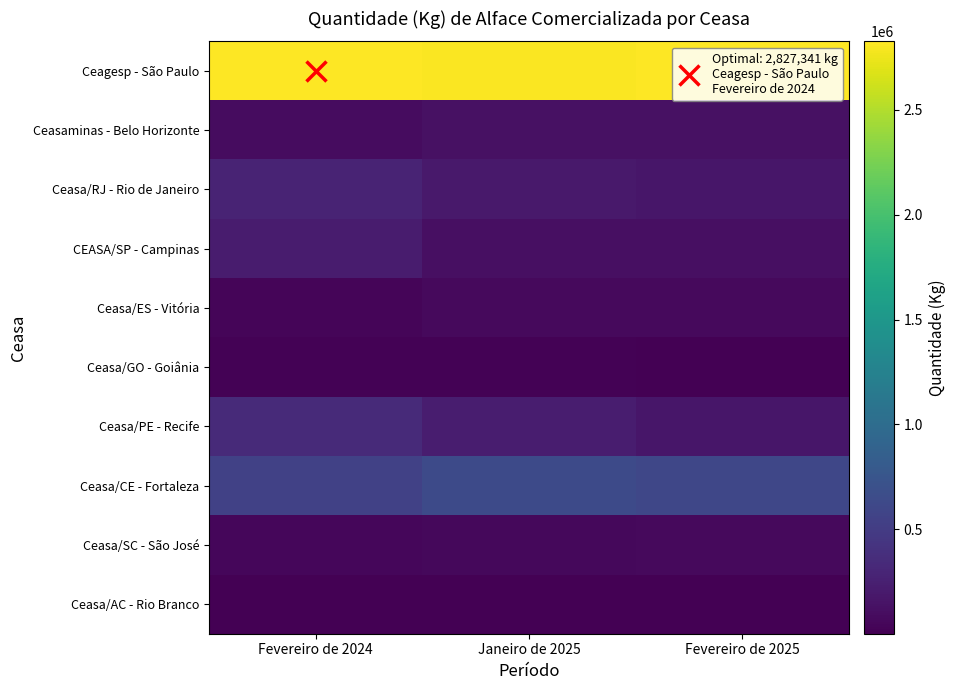

Reading left to right, list all the values displayed in this chart.

Ceagesp - São Paulo: Fevereiro de 2024=2827341	Janeiro de 2025=2813046	Fevereiro de 2025=2821348
Ceasaminas - Belo Horizonte: Fevereiro de 2024=93294	Janeiro de 2025=129790	Fevereiro de 2025=129554
Ceasa/RJ - Rio de Janeiro: Fevereiro de 2024=277752	Janeiro de 2025=195006	Fevereiro de 2025=176874
CEASA/SP - Campinas: Fevereiro de 2024=218482	Janeiro de 2025=113745	Fevereiro de 2025=112718
Ceasa/ES - Vitória: Fevereiro de 2024=36254	Janeiro de 2025=71030	Fevereiro de 2025=70199
Ceasa/GO - Goiânia: Fevereiro de 2024=16552	Janeiro de 2025=12222	Fevereiro de 2025=2444
Ceasa/PE - Recife: Fevereiro de 2024=332840	Janeiro de 2025=232135	Fevereiro de 2025=176727
Ceasa/CE - Fortaleza: Fevereiro de 2024=543400	Janeiro de 2025=636950	Fevereiro de 2025=603510
Ceasa/SC - São José: Fevereiro de 2024=46752	Janeiro de 2025=56779	Fevereiro de 2025=71314
Ceasa/AC - Rio Branco: Fevereiro de 2024=1044	Janeiro de 2025=993	Fevereiro de 2025=552